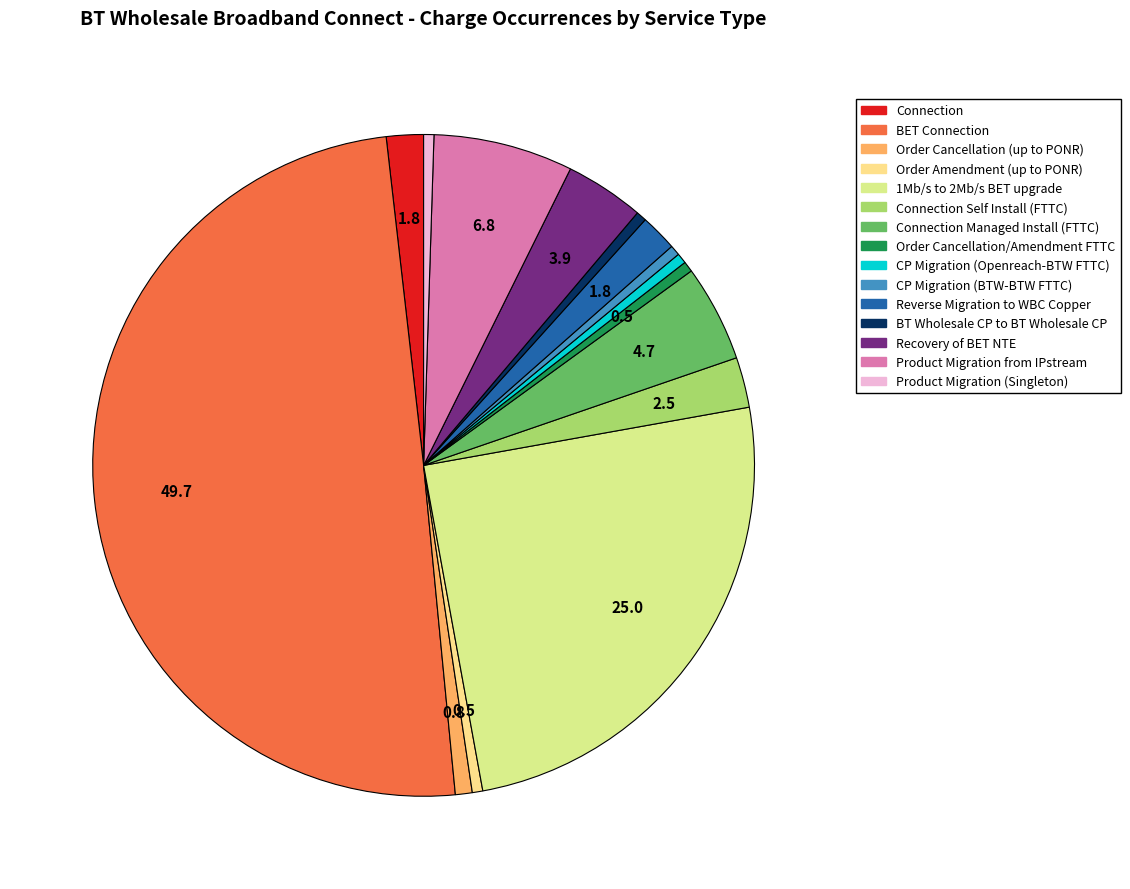

Count the number of slices in the pie.

15